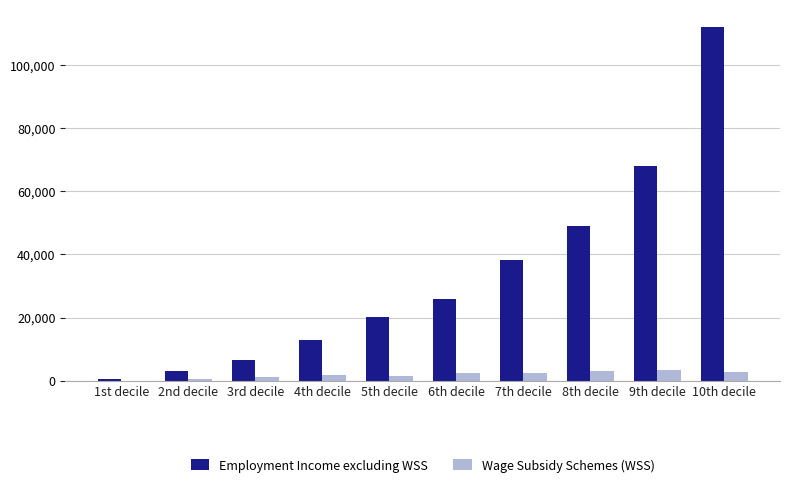

Which series changed the most between 4th decile and 10th decile?

Employment Income excluding WSS